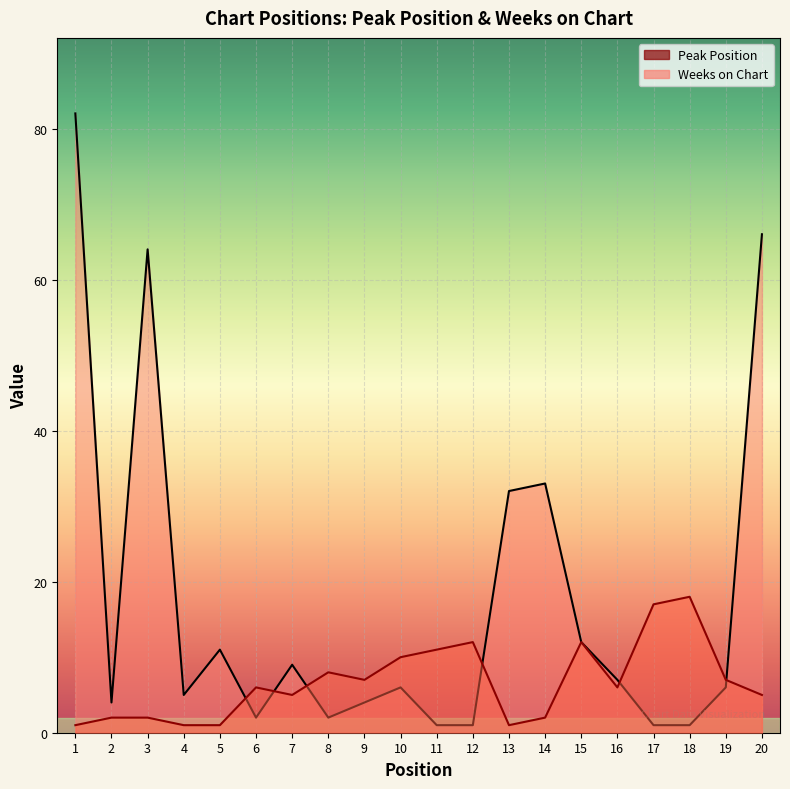

What is the total value across all series at 6?

8